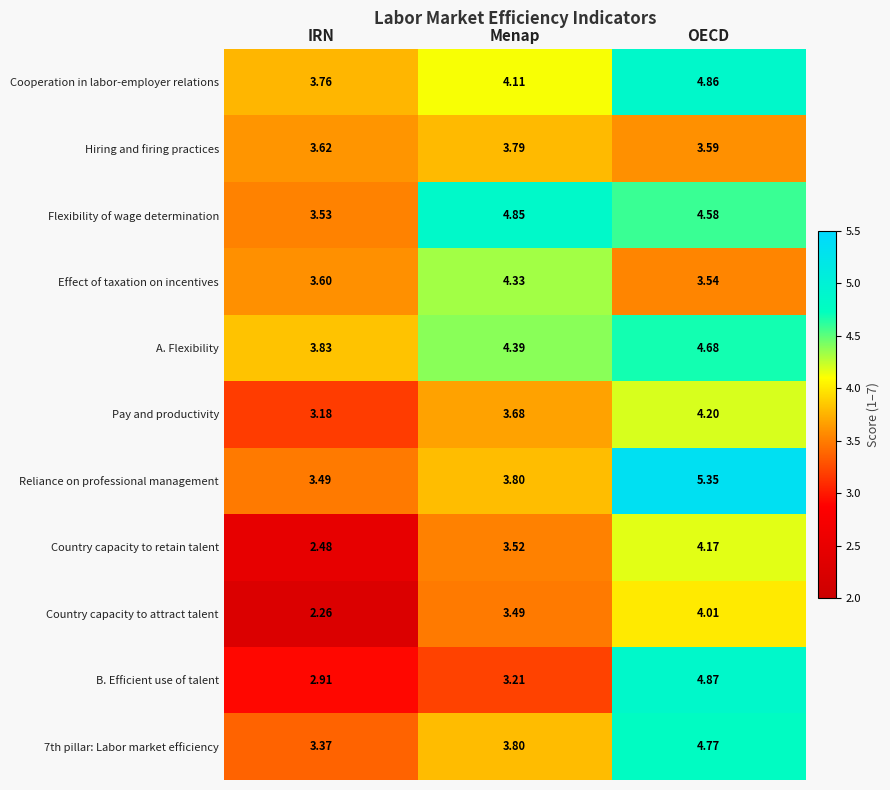

At which label is Country capacity to retain talent closest to 3?

IRN